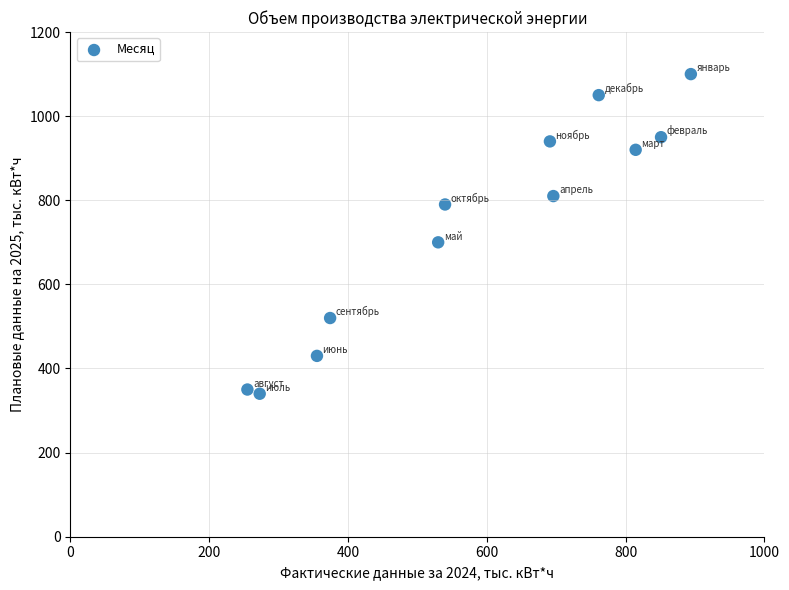

What is the average Y value?

742